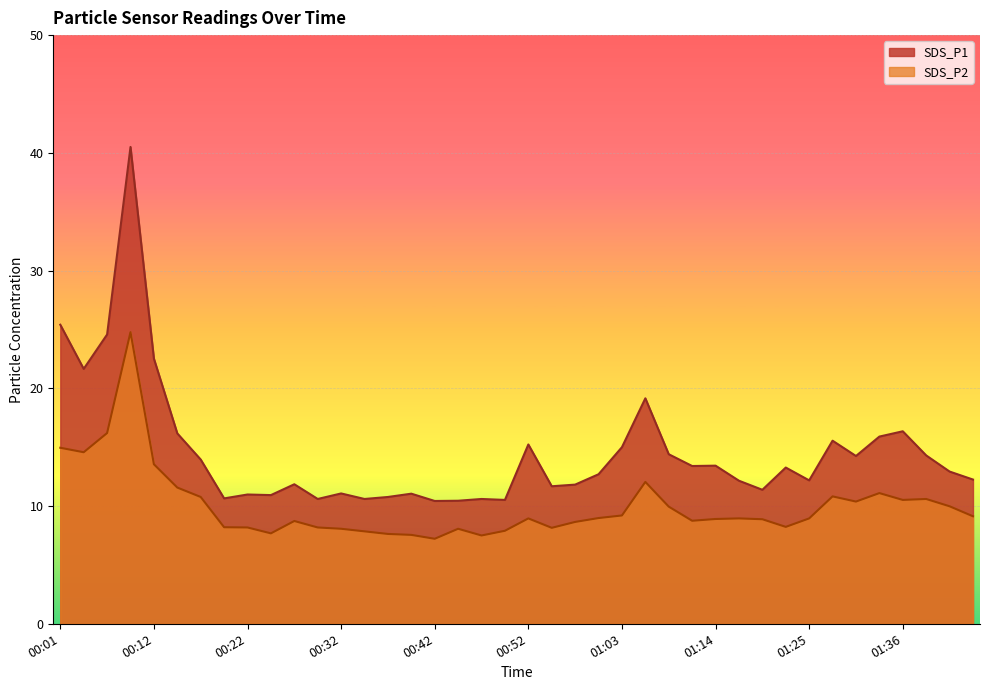

What is the value of the SDS_P2 point at the 36th from the left?

11.1